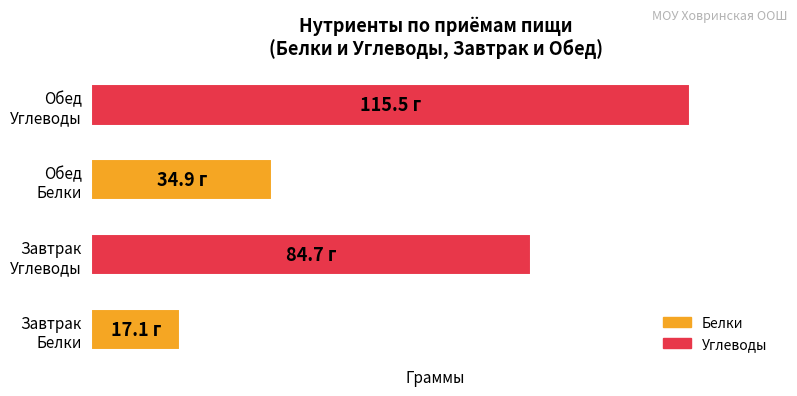

What is the difference between the maximum and second lowest values?

80.6